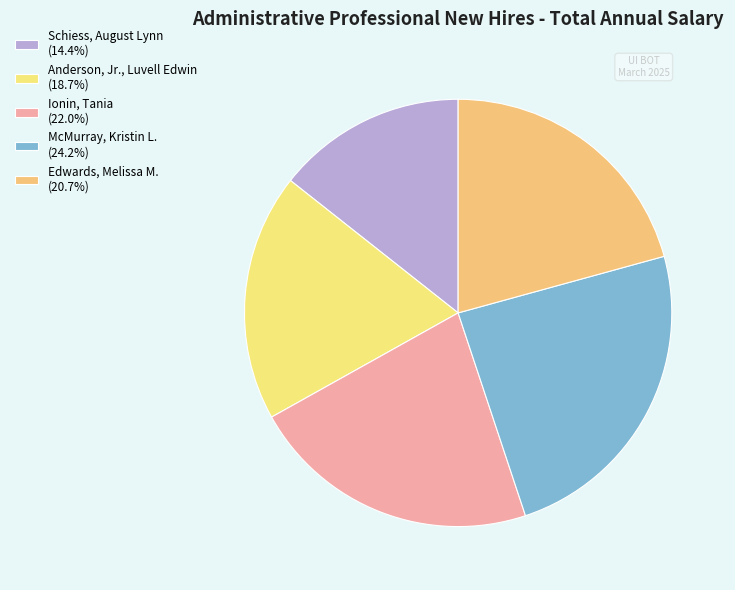

How much of the chart is everything except Ionin, Tania?

78.0%